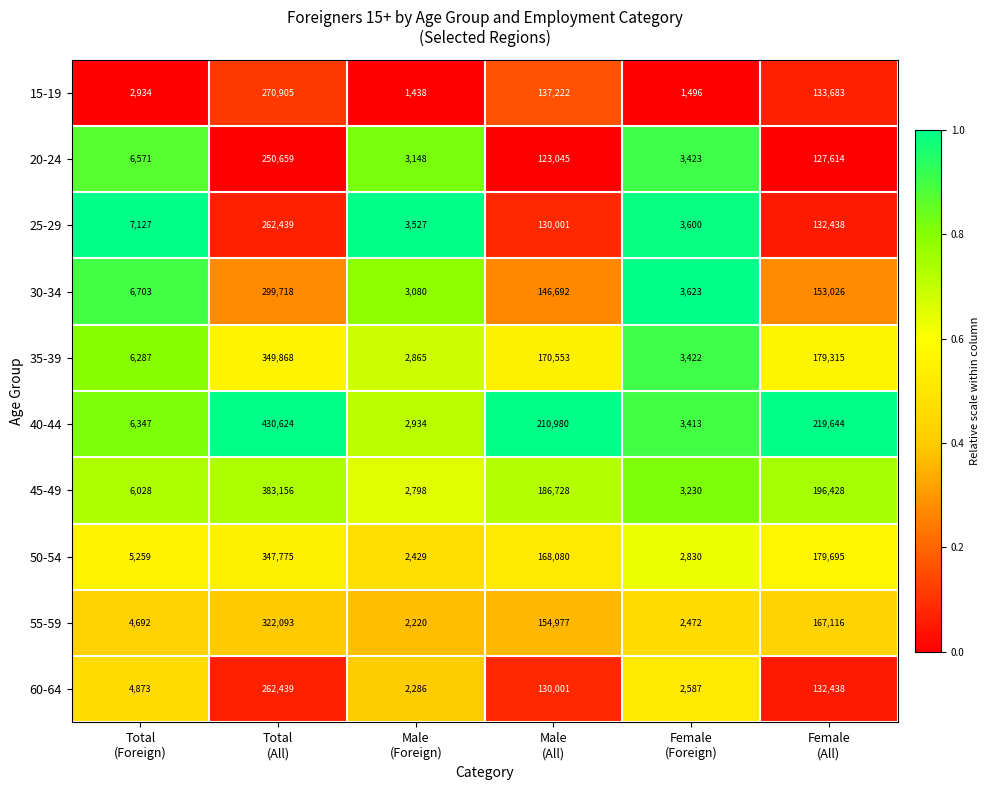

What is the minimum value for 25-29?

3527